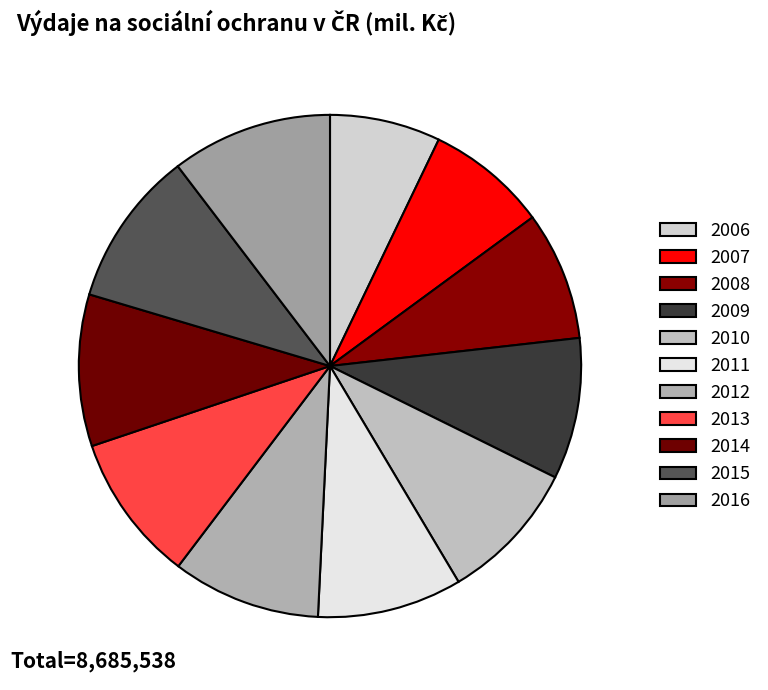

What percentage do 2009 and 2007 together represent?

16.9%